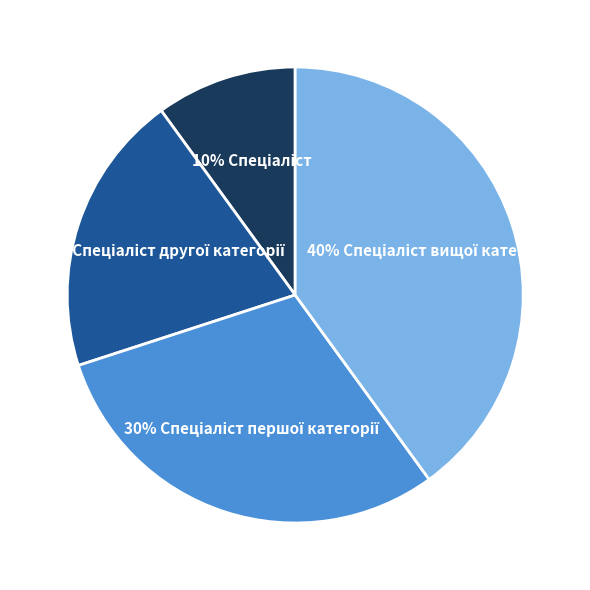

To the nearest percent, what is the average slice percentage?

25%